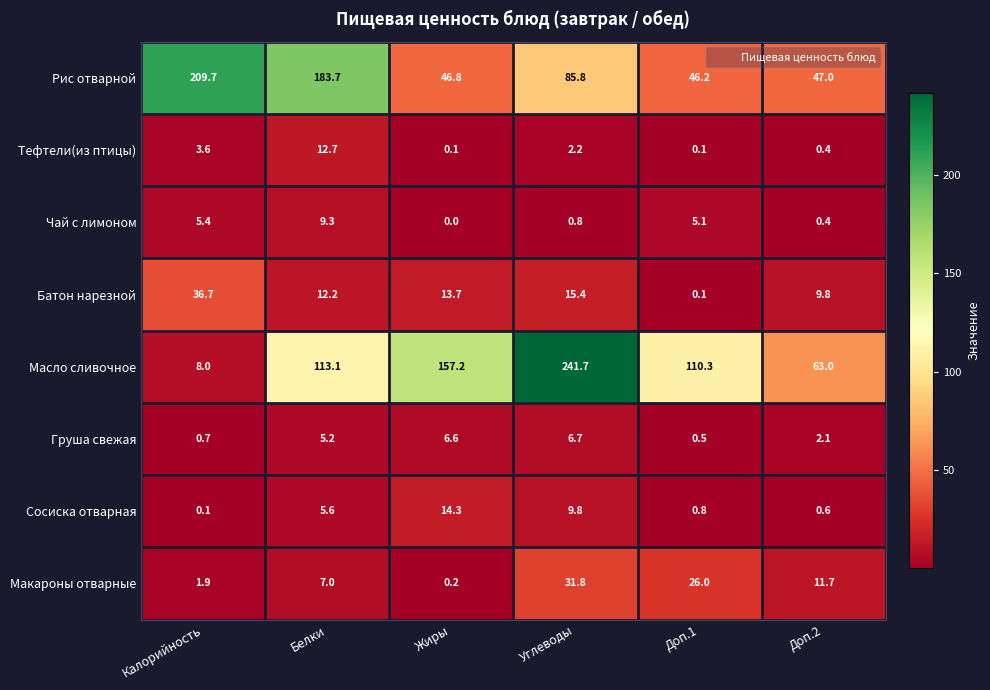

Which series has the widest spread of values?

Масло сливочное